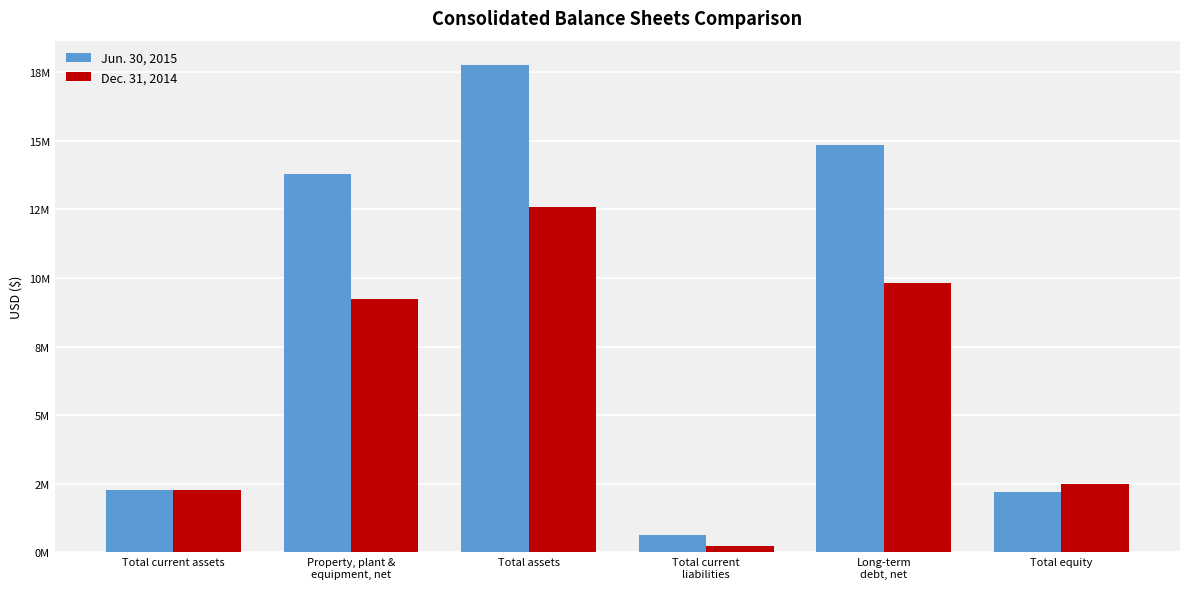

What is the value of the Jun. 30, 2015 bar at the 1st from the left?

2263362